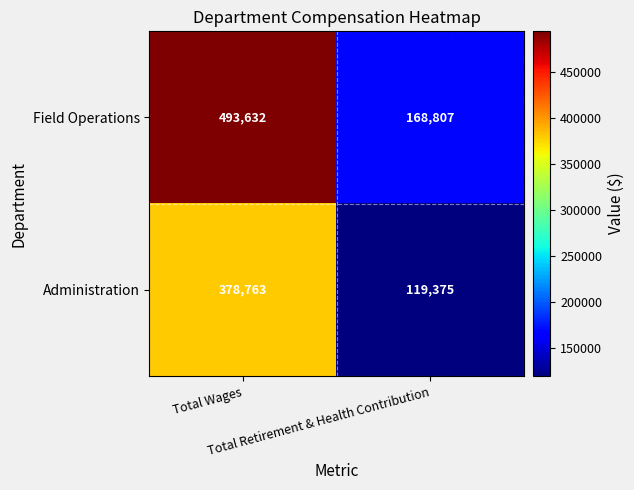

Which series has the largest total across all categories?

Field Operations